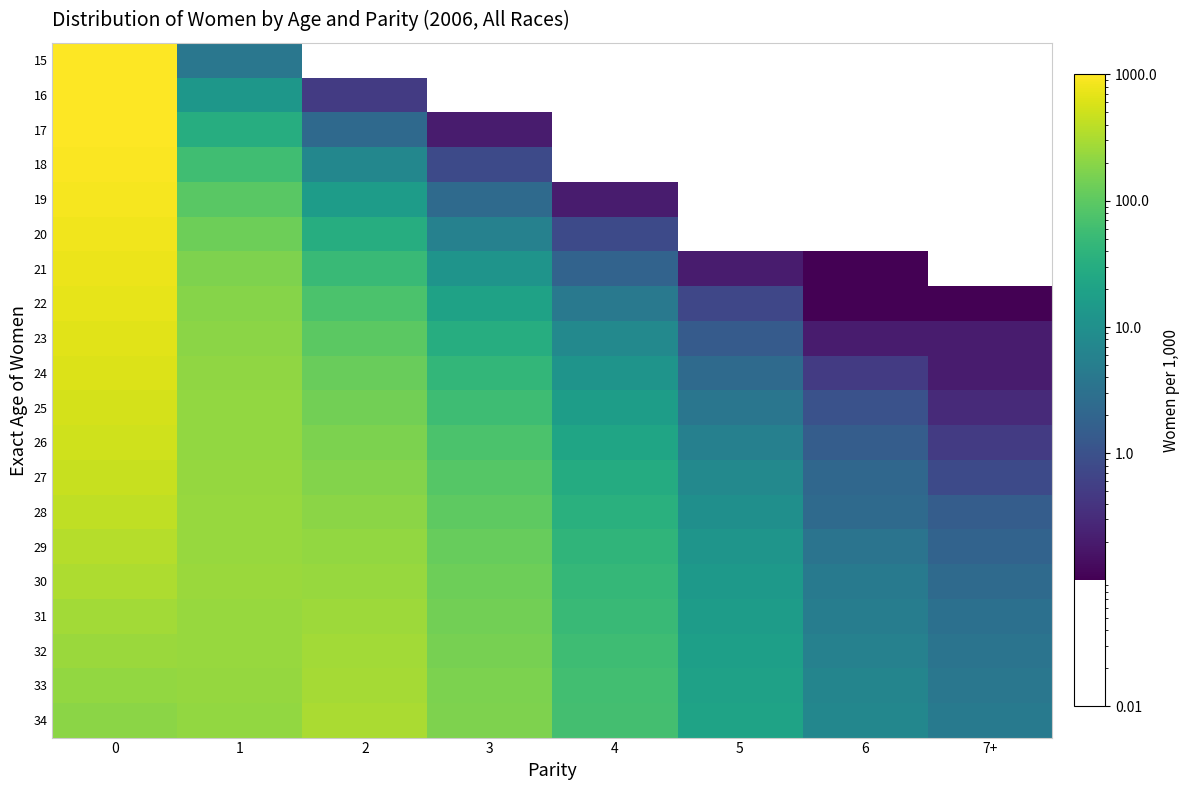

How many distinct data groups are displayed?

20